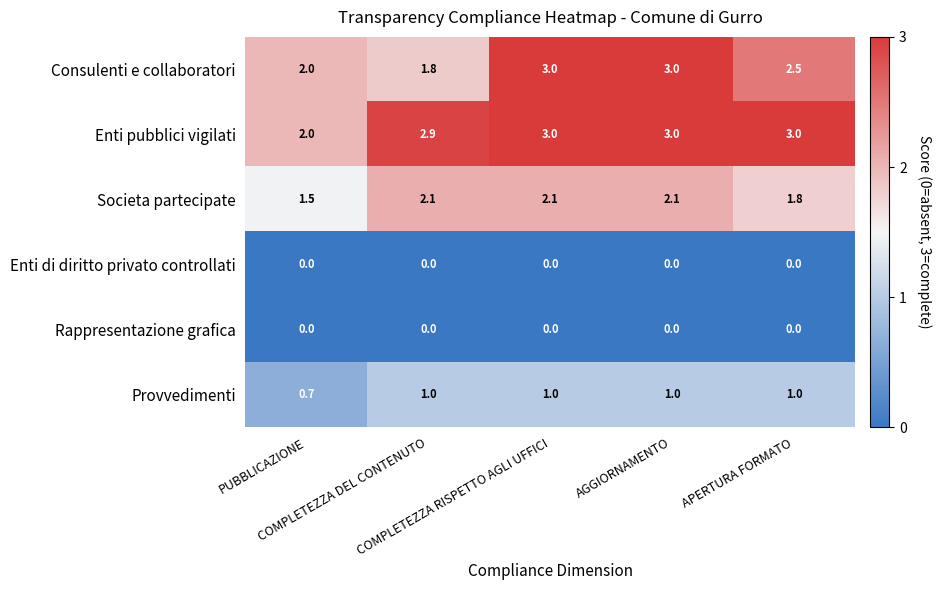

Which series has the largest range (max minus min)?

Consulenti e collaboratori